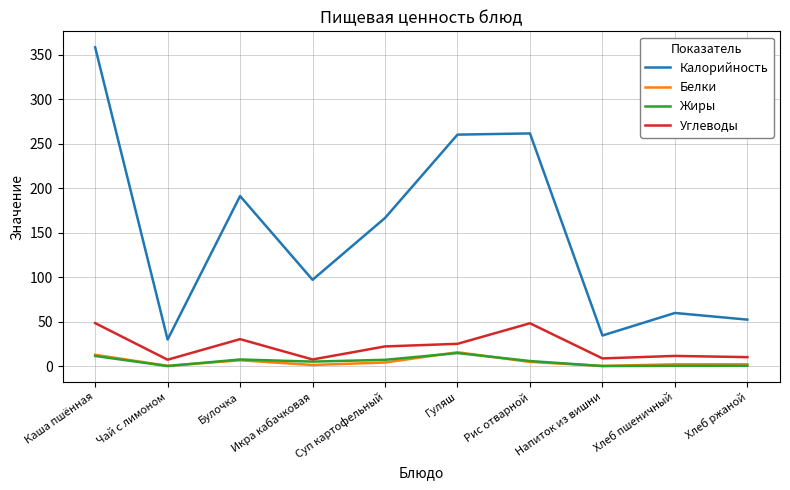

At which category does Калорийность reach its first local peak?

Булочка